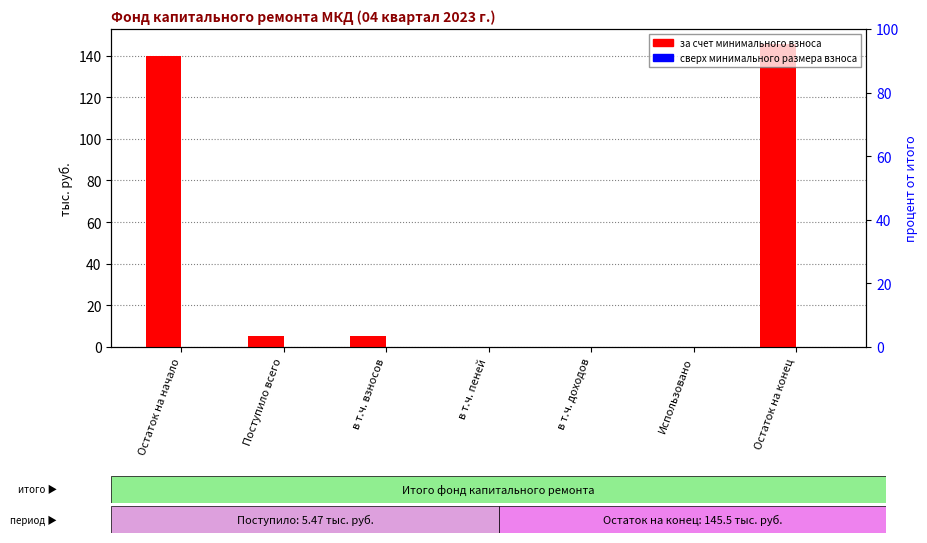

What is the difference between the highest and lowest values at Остаток на начало?

140.0